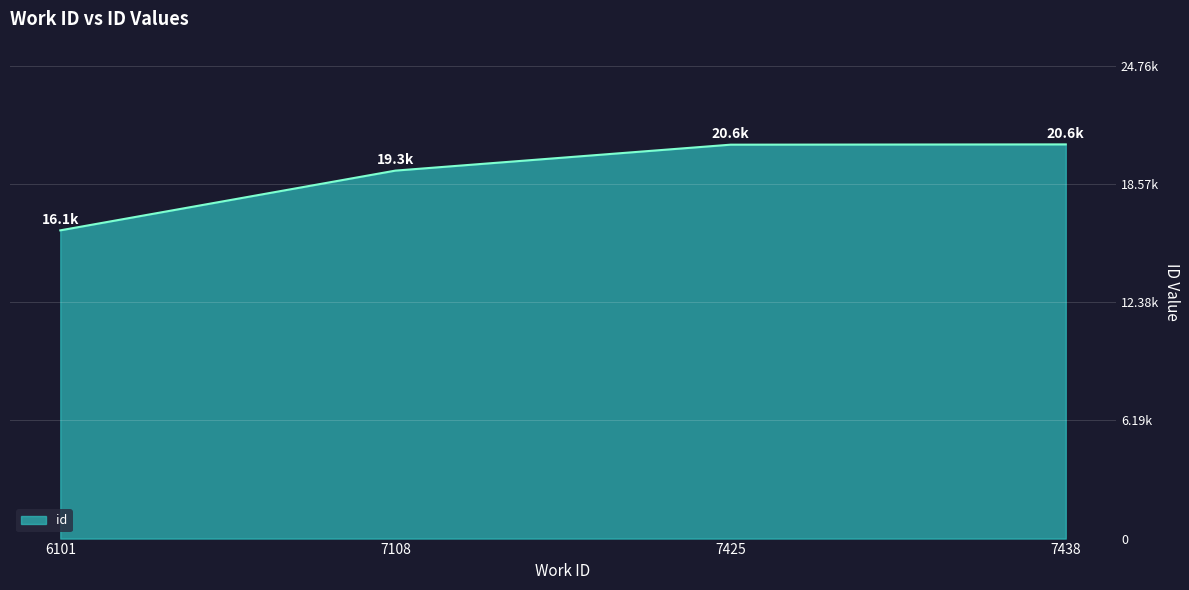

Reading left to right, extract all data points from this chart.

16131	19258	20615	20630